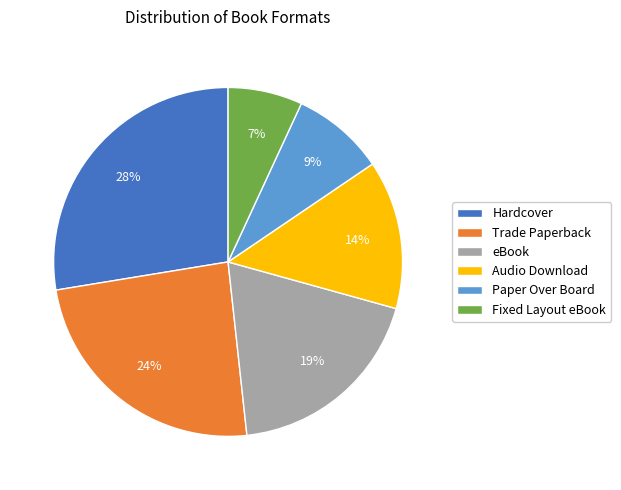

To the nearest percent, what percentage of the pie is Paper Over Board?

9%